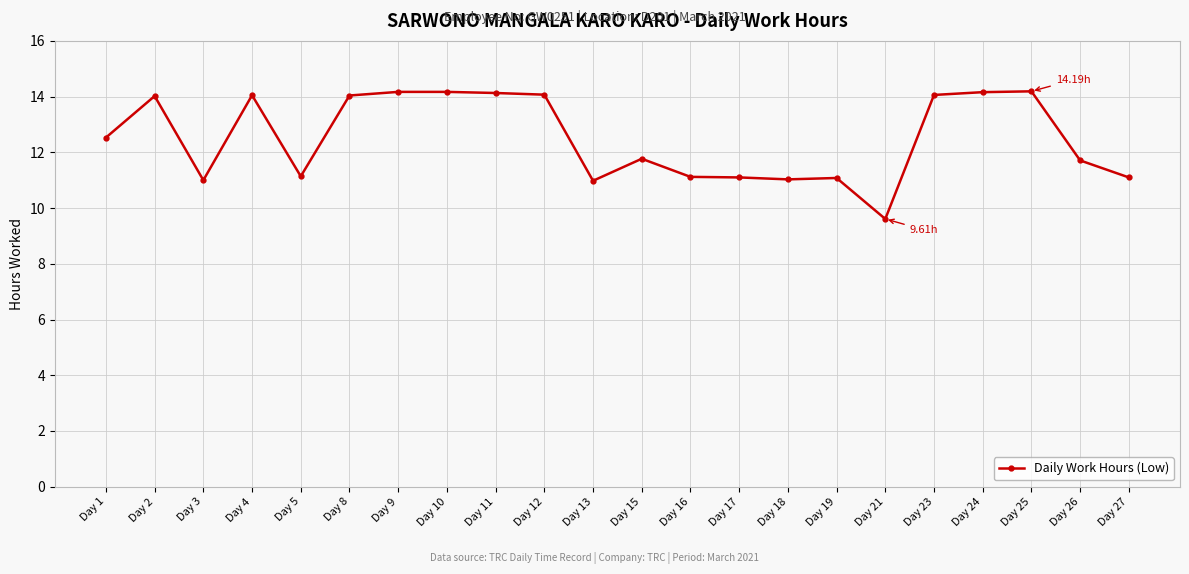

What is the change in value from Day 24 to Day 27?

-3.1